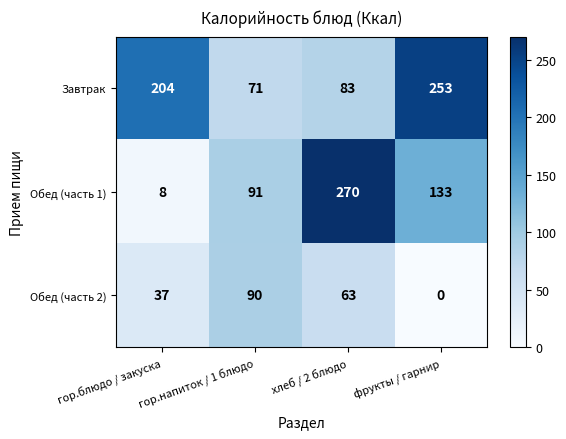

Which series has the widest spread of values?

Обед (часть 1)